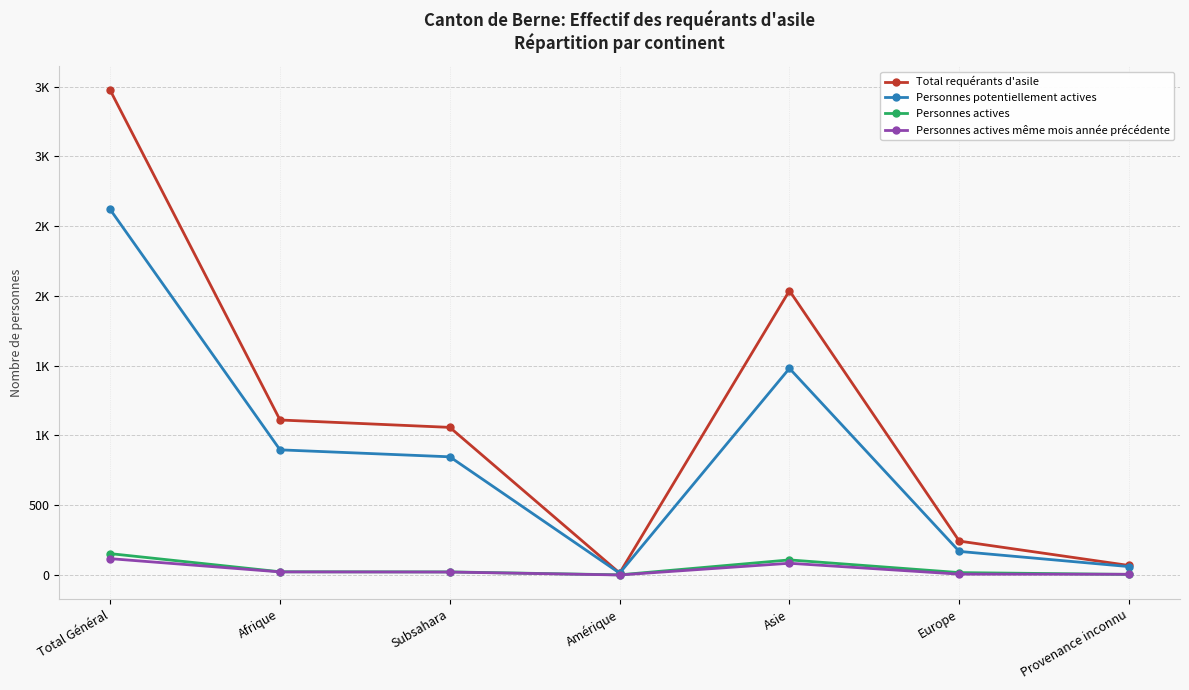

How many intersections are there between Personnes actives même mois année précédente and Personnes actives?

1